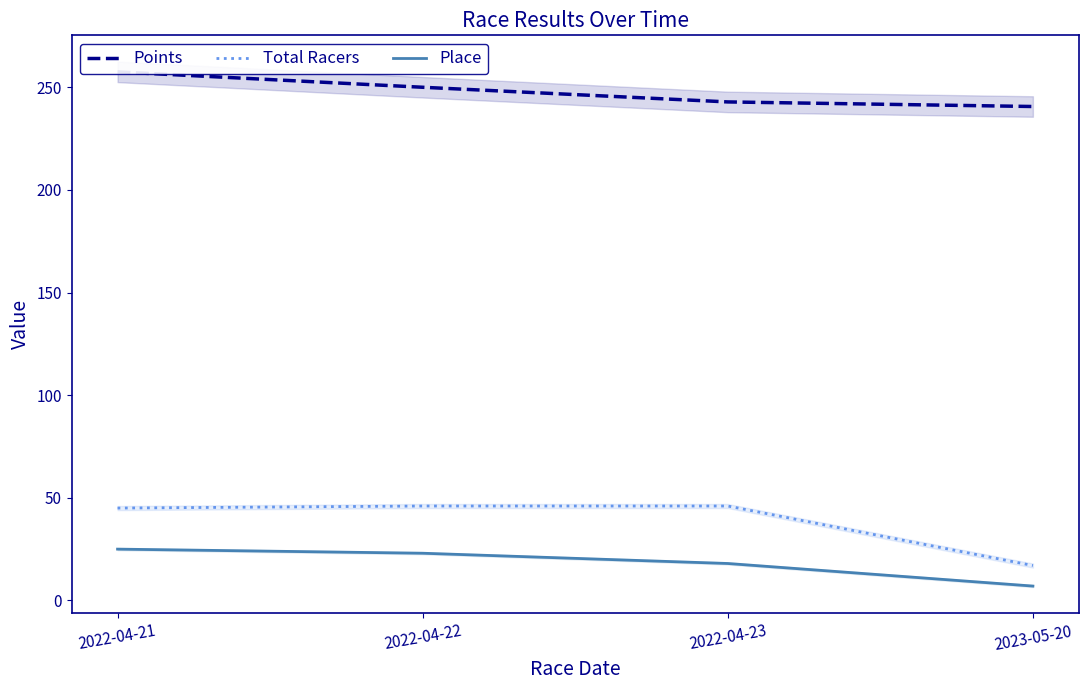

Reading right to left, extract all data points from this chart.

Points: 2023-05-20=240.6	2022-04-23=242.9	2022-04-22=250.0	2022-04-21=257.5
Total Racers: 2023-05-20=17.0	2022-04-23=46.0	2022-04-22=46.0	2022-04-21=45.0
Place: 2023-05-20=7.0	2022-04-23=18.0	2022-04-22=23.0	2022-04-21=25.0